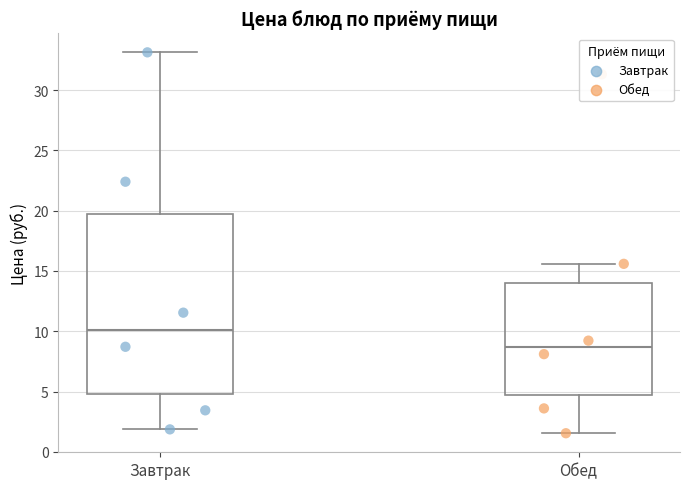

Reading left to right, read every box against the y-axis: the position of its median line, the range the box covers, and the ends of its whiskers. The values are not printed on the chart, so give them approximately, as read against the axis.

Завтрак: median 10.0, box 5.0 to 19.5, whiskers 2.0 to 33.0
Обед: median 8.5, box 4.5 to 14.0, whiskers 1.5 to 15.5